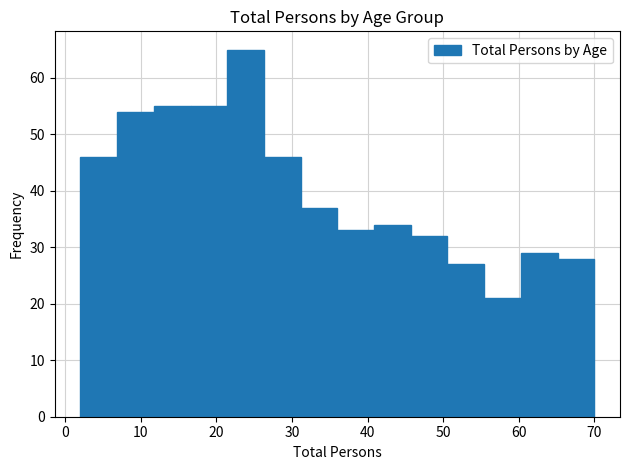

Reading left to right, list every bar in this chart as the range it spans on the x-axis followed by its height. Neither the bar edges nor the heights are printed on the chart, so give them approximately, as read against the axes.

2 to 7: 46
7 to 12: 54
12 to 17: 55
17 to 21: 55
21 to 26: 65
26 to 31: 46
31 to 36: 37
36 to 41: 33
41 to 46: 34
46 to 51: 32
51 to 55: 27
55 to 60: 21
60 to 65: 29
65 to 70: 28